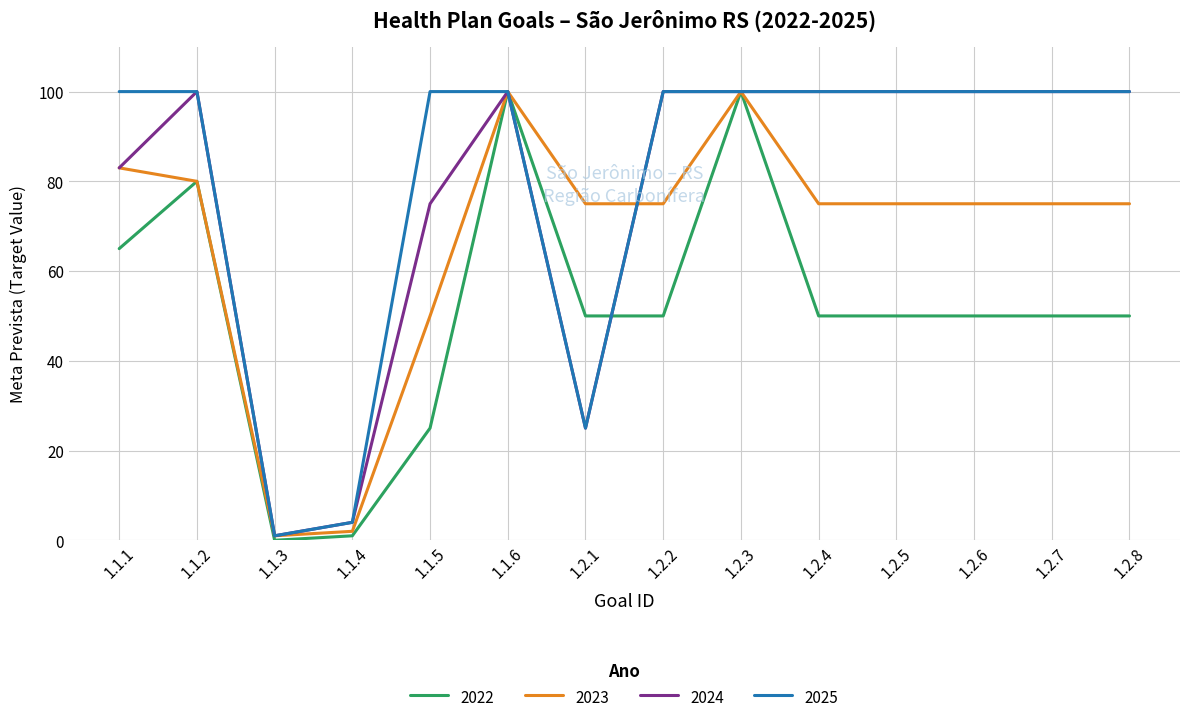

What is the maximum value for 2022?

100